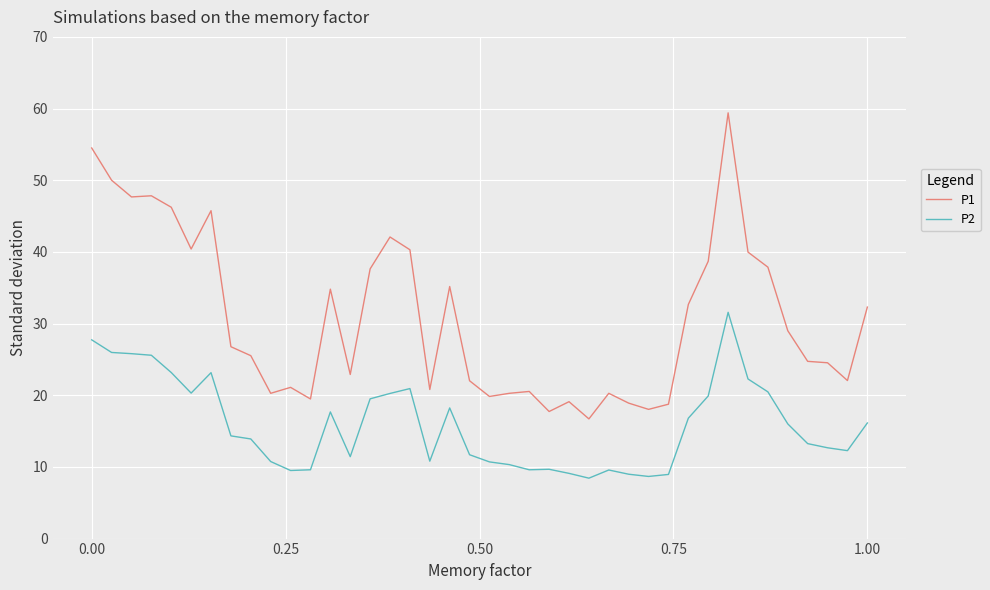

Which series has the widest spread of values?

P1